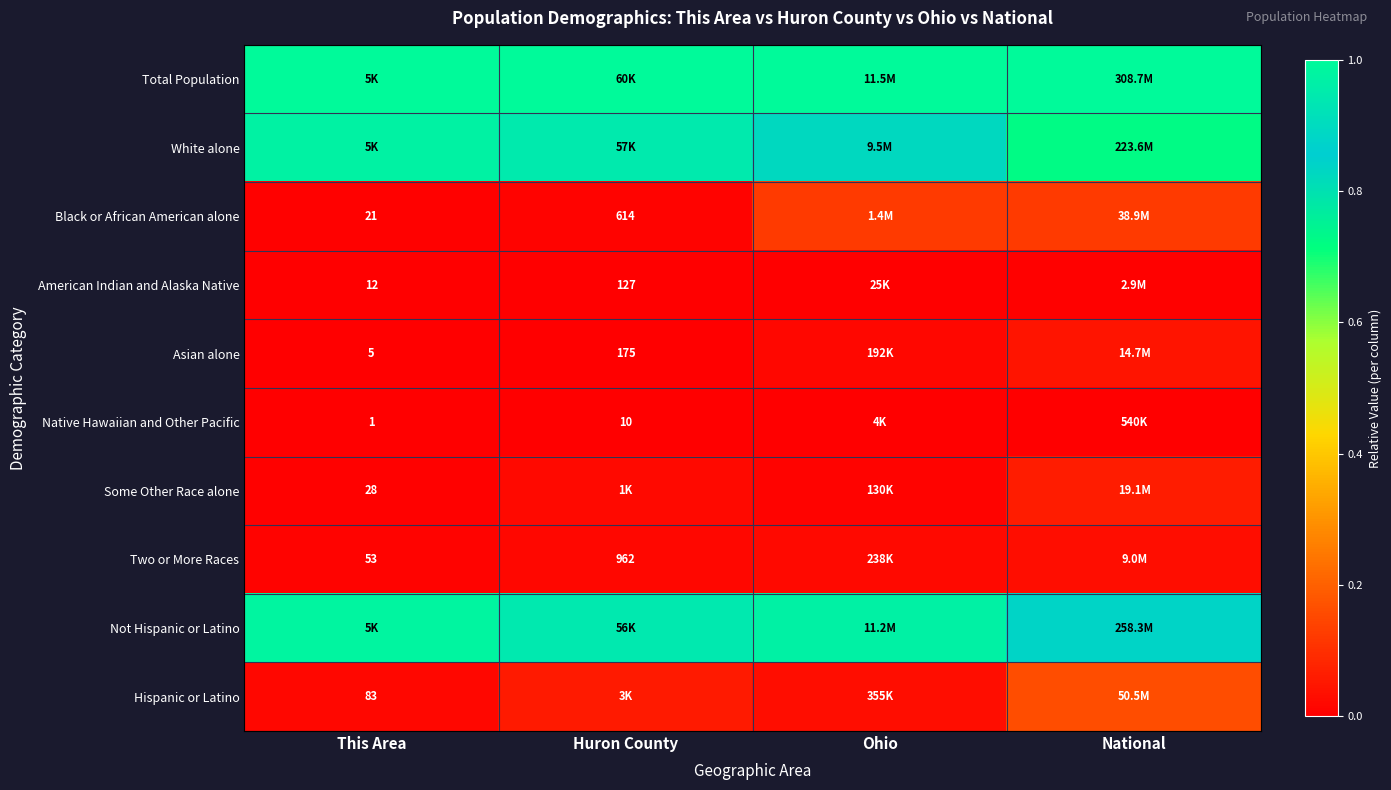

Count the number of data series in this chart.

10